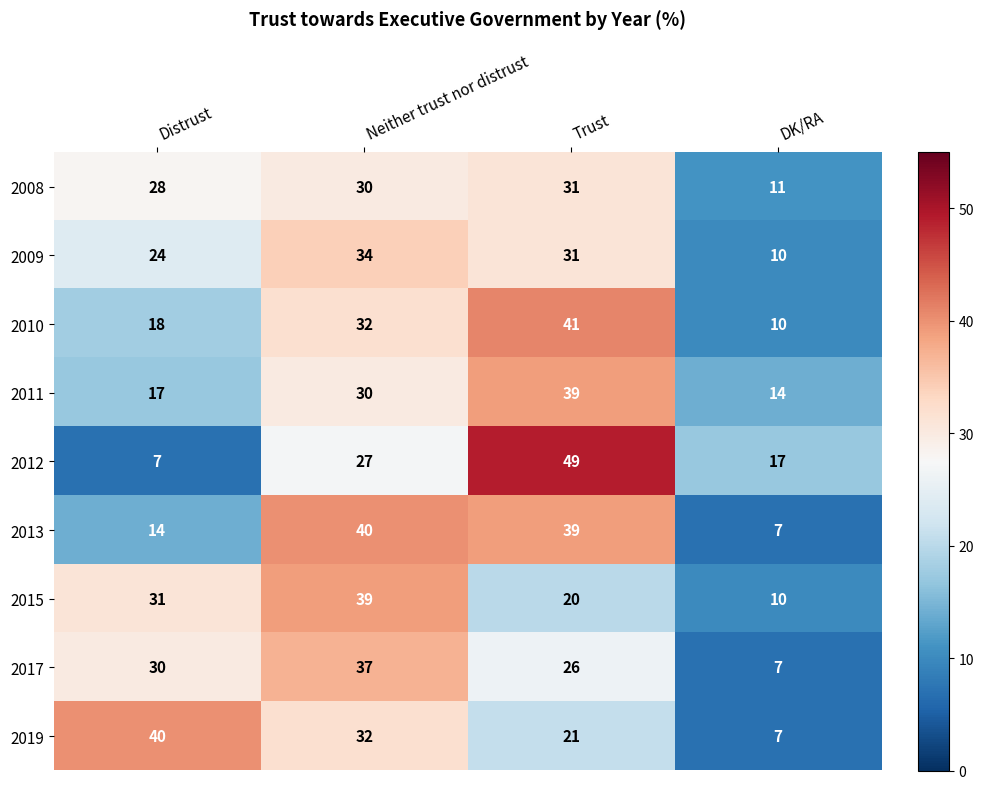

The 2009 series shows 58 at Neither trust nor distrust. True or false?

False